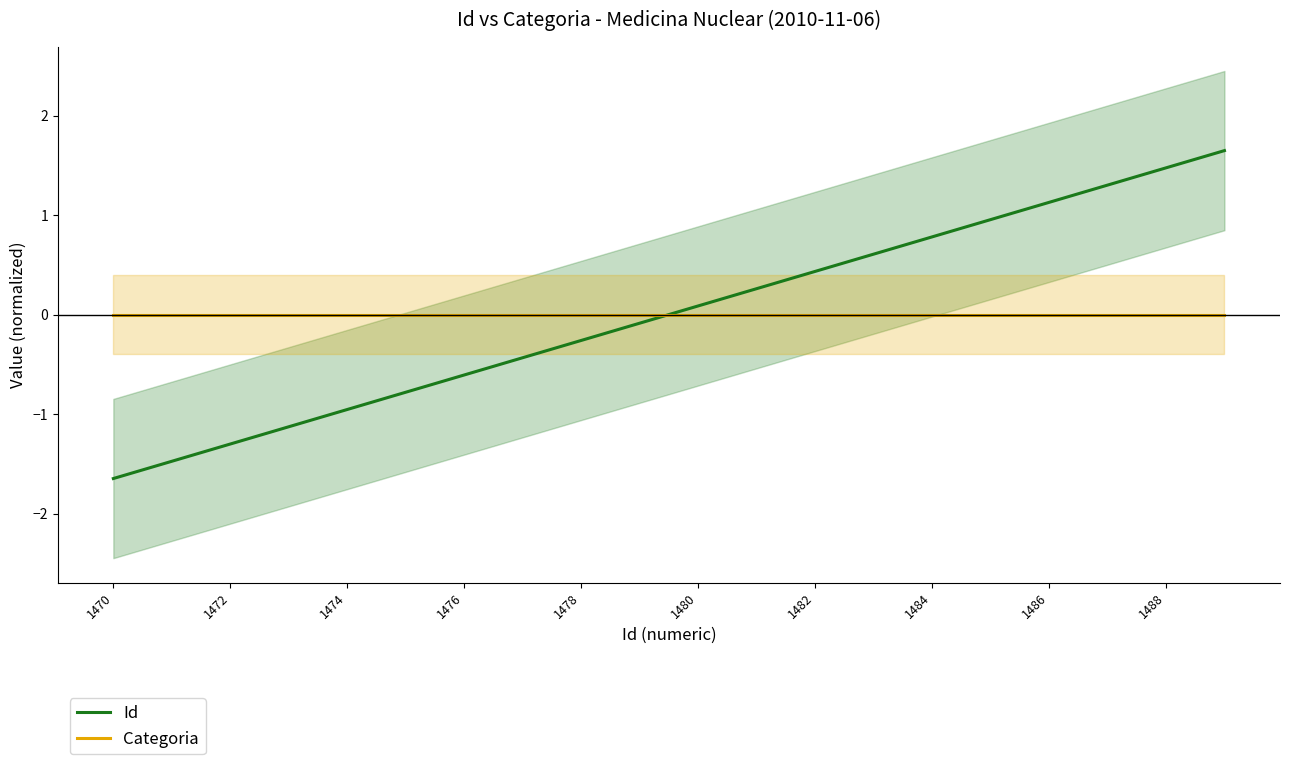

True or false: Categoria has more than 2 points higher than both neighbors.

False